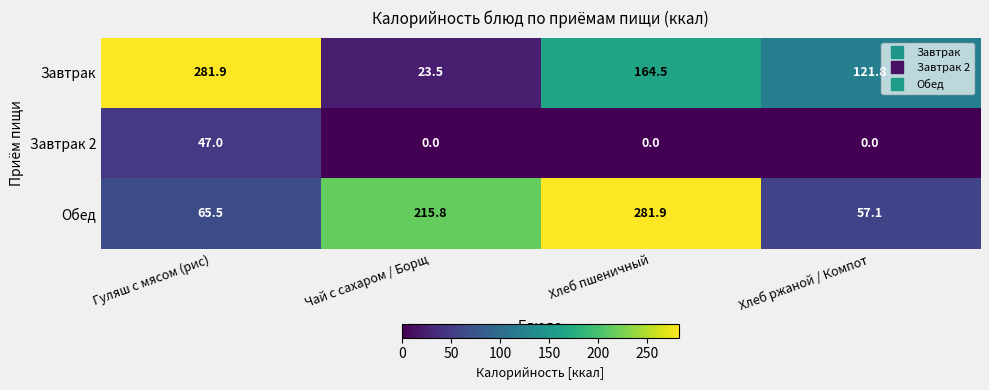

At which label does Обед reach its peak?

Хлеб пшеничный